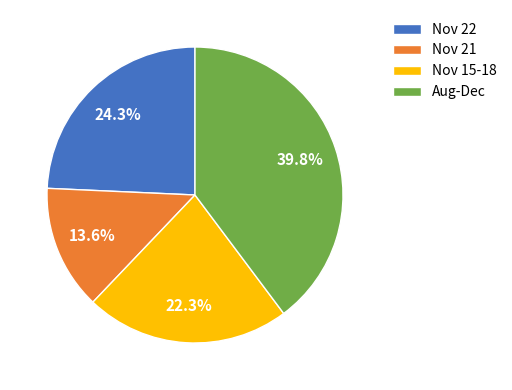

Rank the categories by value from lowest to highest.

Nov 21, Nov 15-18, Nov 22, Aug-Dec